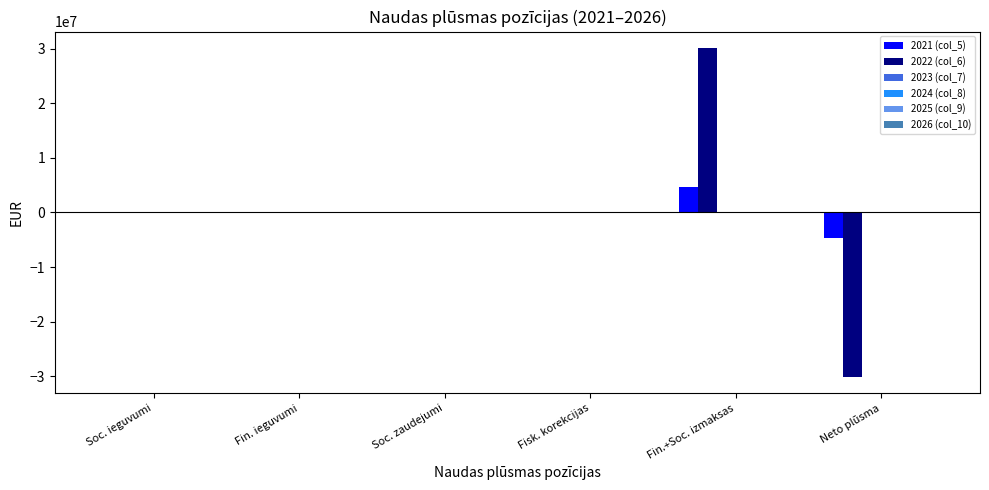

The 2022 (col_6) series shows 30150718.2 at Fin.+Soc. izmaksas. True or false?

True